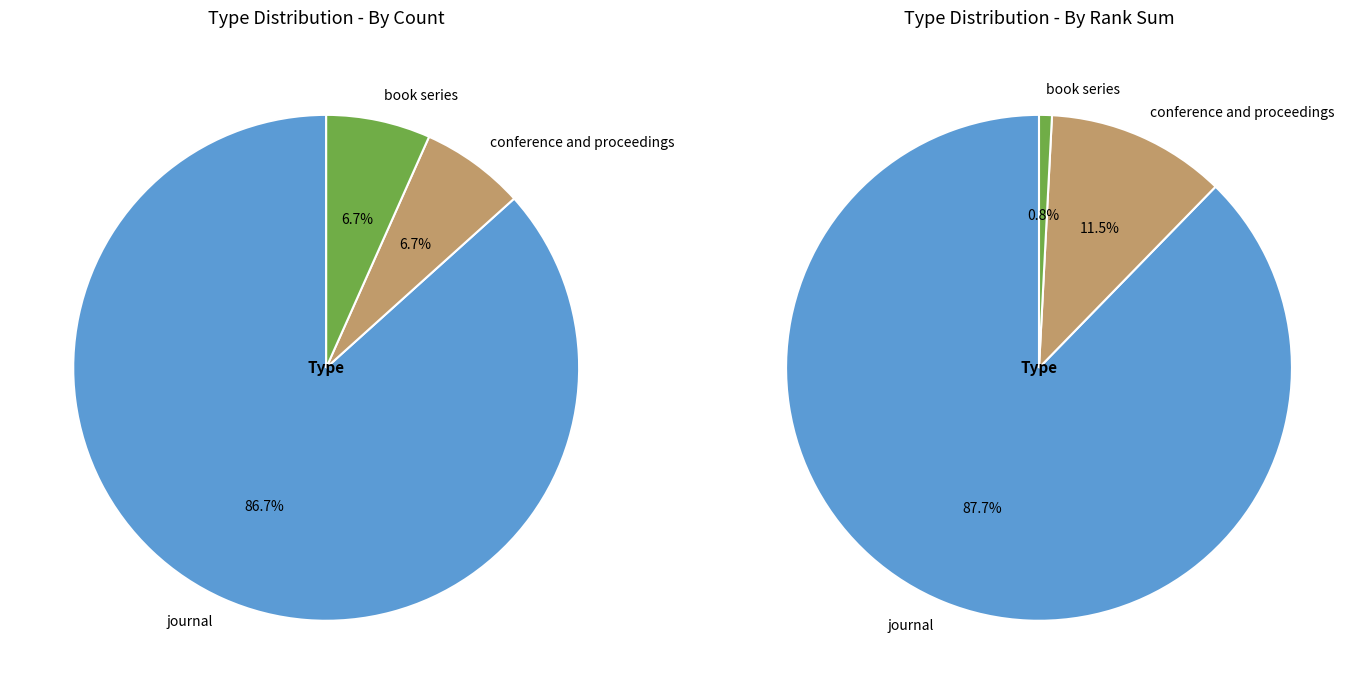

Rank the categories by value from lowest to highest.

conference and proceedings, book series, journal